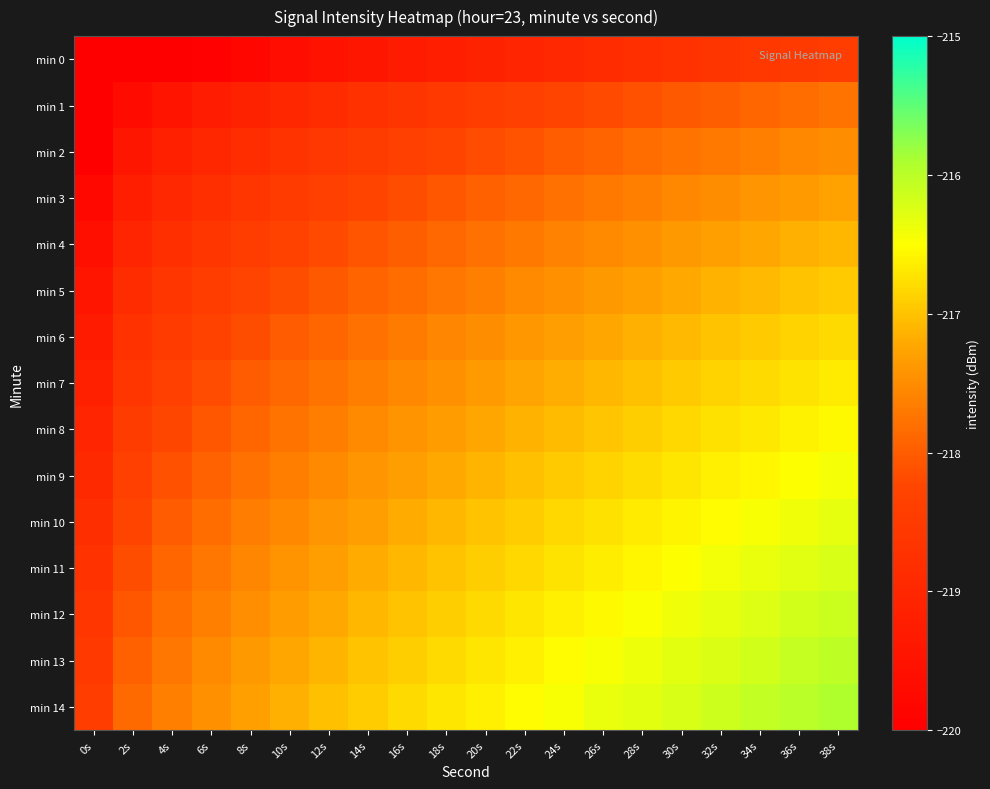

Reading left to right, list all the values displayed in this chart.

min 0: 0s=-220.0	2s=-220.0	4s=-220.0	6s=-219.9	8s=-219.8	10s=-219.7	12s=-219.5	14s=-219.4	16s=-219.3	18s=-219.2	20s=-219.1	22s=-219.0	24s=-218.9	26s=-218.9	28s=-218.8	30s=-218.7	32s=-218.6	34s=-218.6	36s=-218.5	38s=-218.4
min 1: 0s=-220.0	2s=-219.7	4s=-219.5	6s=-219.3	8s=-219.1	10s=-219.0	12s=-218.9	14s=-218.7	16s=-218.6	18s=-218.5	20s=-218.5	22s=-218.4	24s=-218.3	26s=-218.2	28s=-218.1	30s=-218.0	32s=-218.0	34s=-217.9	36s=-217.8	38s=-217.8
min 2: 0s=-220.0	2s=-219.4	4s=-219.2	6s=-219.0	8s=-218.8	10s=-218.7	12s=-218.6	14s=-218.5	16s=-218.4	18s=-218.3	20s=-218.2	22s=-218.1	24s=-218.0	26s=-217.9	28s=-217.8	30s=-217.8	32s=-217.7	34s=-217.6	36s=-217.6	38s=-217.5
min 3: 0s=-219.8	2s=-219.2	4s=-219.0	6s=-218.8	8s=-218.6	10s=-218.5	12s=-218.4	14s=-218.3	16s=-218.2	18s=-218.1	20s=-218.0	22s=-217.9	24s=-217.8	26s=-217.7	28s=-217.6	30s=-217.6	32s=-217.5	34s=-217.4	36s=-217.3	38s=-217.3
min 4: 0s=-219.6	2s=-219.0	4s=-218.8	6s=-218.6	8s=-218.5	10s=-218.3	12s=-218.2	14s=-218.1	16s=-218.0	18s=-217.9	20s=-217.8	22s=-217.7	24s=-217.6	26s=-217.5	28s=-217.5	30s=-217.4	32s=-217.3	34s=-217.2	36s=-217.2	38s=-217.1
min 5: 0s=-219.4	2s=-218.9	4s=-218.6	6s=-218.4	8s=-218.3	10s=-218.2	12s=-218.0	14s=-217.9	16s=-217.8	18s=-217.7	20s=-217.6	22s=-217.5	24s=-217.5	26s=-217.4	28s=-217.3	30s=-217.2	32s=-217.1	34s=-217.1	36s=-217.0	38s=-216.9
min 6: 0s=-219.3	2s=-218.7	4s=-218.5	6s=-218.3	8s=-218.2	10s=-218.0	12s=-217.9	14s=-217.8	16s=-217.7	18s=-217.6	20s=-217.5	22s=-217.4	24s=-217.3	26s=-217.2	28s=-217.2	30s=-217.1	32s=-217.0	34s=-216.9	36s=-216.9	38s=-216.8
min 7: 0s=-219.2	2s=-218.6	4s=-218.4	6s=-218.2	8s=-218.0	10s=-217.9	12s=-217.8	14s=-217.6	16s=-217.5	18s=-217.4	20s=-217.4	22s=-217.3	24s=-217.2	26s=-217.1	28s=-217.0	30s=-216.9	32s=-216.9	34s=-216.8	36s=-216.7	38s=-216.7
min 8: 0s=-219.0	2s=-218.5	4s=-218.2	6s=-218.1	8s=-217.9	10s=-217.8	12s=-217.6	14s=-217.5	16s=-217.4	18s=-217.3	20s=-217.2	22s=-217.1	24s=-217.1	26s=-217.0	28s=-216.9	30s=-216.8	32s=-216.8	34s=-216.7	36s=-216.6	38s=-216.5
min 9: 0s=-218.9	2s=-218.4	4s=-218.1	6s=-217.9	8s=-217.8	10s=-217.6	12s=-217.5	14s=-217.4	16s=-217.3	18s=-217.2	20s=-217.1	22s=-217.0	24s=-216.9	26s=-216.9	28s=-216.8	30s=-216.7	32s=-216.6	34s=-216.6	36s=-216.5	38s=-216.4
min 10: 0s=-218.8	2s=-218.2	4s=-218.0	6s=-217.8	8s=-217.7	10s=-217.5	12s=-217.4	14s=-217.3	16s=-217.2	18s=-217.1	20s=-217.0	22s=-216.9	24s=-216.8	26s=-216.8	28s=-216.7	30s=-216.6	32s=-216.5	34s=-216.5	36s=-216.4	38s=-216.3
min 11: 0s=-218.7	2s=-218.1	4s=-217.9	6s=-217.7	8s=-217.6	10s=-217.4	12s=-217.3	14s=-217.2	16s=-217.1	18s=-217.0	20s=-216.9	22s=-216.8	24s=-216.7	26s=-216.7	28s=-216.6	30s=-216.5	32s=-216.4	34s=-216.4	36s=-216.3	38s=-216.2
min 12: 0s=-218.6	2s=-218.0	4s=-217.8	6s=-217.6	8s=-217.5	10s=-217.3	12s=-217.2	14s=-217.1	16s=-217.0	18s=-216.9	20s=-216.8	22s=-216.7	24s=-216.6	26s=-216.6	28s=-216.5	30s=-216.4	32s=-216.3	34s=-216.3	36s=-216.2	38s=-216.1
min 13: 0s=-218.5	2s=-218.0	4s=-217.7	6s=-217.5	8s=-217.4	10s=-217.2	12s=-217.1	14s=-217.0	16s=-216.9	18s=-216.8	20s=-216.7	22s=-216.6	24s=-216.5	26s=-216.5	28s=-216.4	30s=-216.3	32s=-216.2	34s=-216.2	36s=-216.1	38s=-216.0
min 14: 0s=-218.4	2s=-217.9	4s=-217.6	6s=-217.4	8s=-217.3	10s=-217.2	12s=-217.0	14s=-216.9	16s=-216.8	18s=-216.7	20s=-216.6	22s=-216.5	24s=-216.4	26s=-216.4	28s=-216.3	30s=-216.2	32s=-216.1	34s=-216.1	36s=-216.0	38s=-215.9